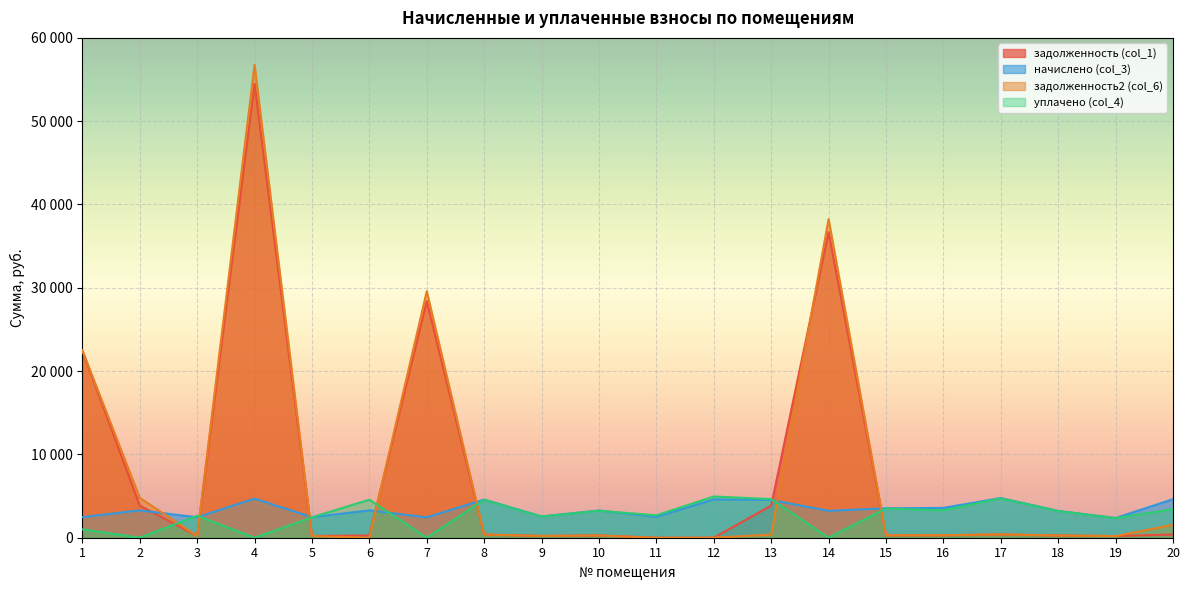

Which category has the highest value in the начислено (col_3) series?

17